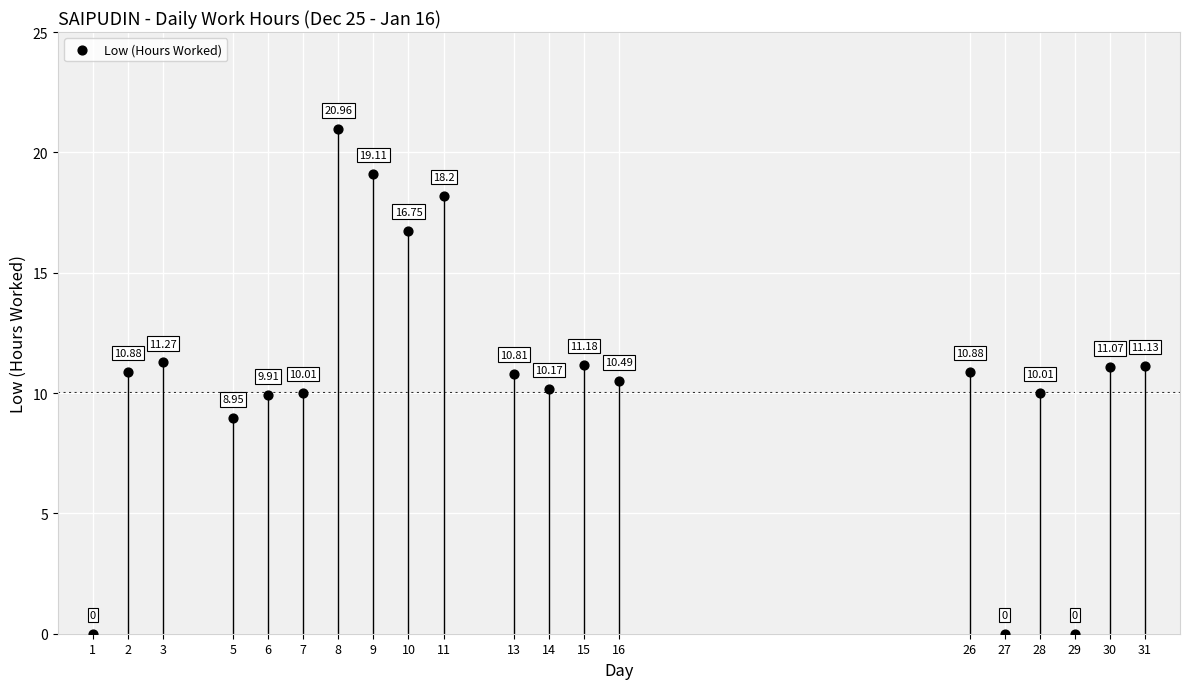

What is the range of X values (max minus min)?

30.0